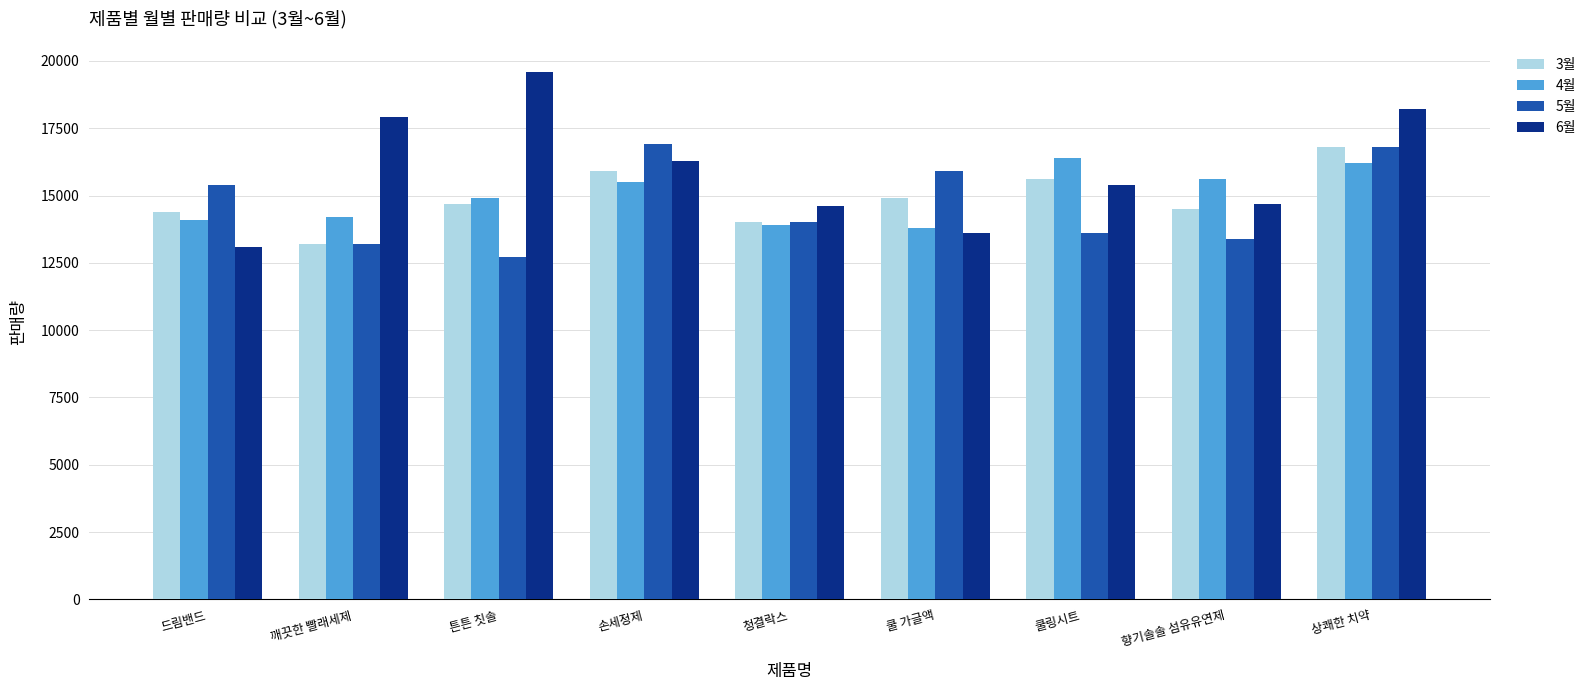

Is it true that 6월 equals 21365 at 청결락스?

False